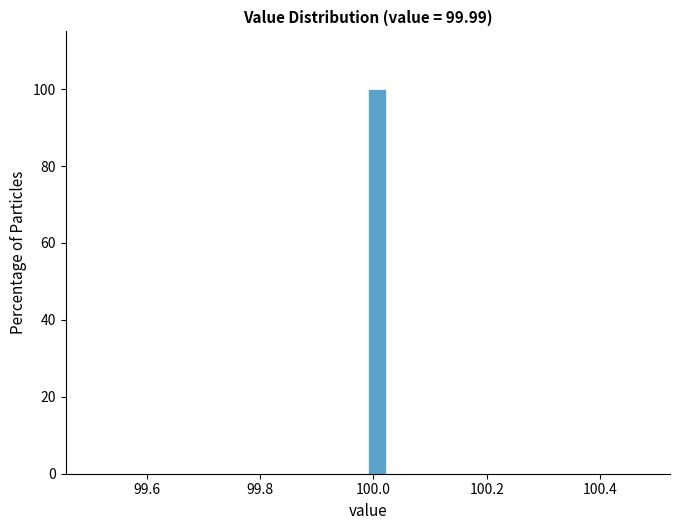

Read against the x-axis, roughly where is the centre of the tallest bar?

100.00